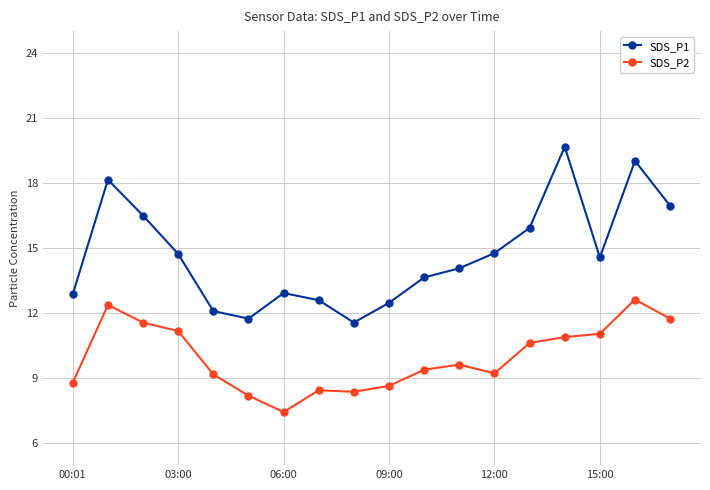

What is the maximum value shown in the chart?

19.7